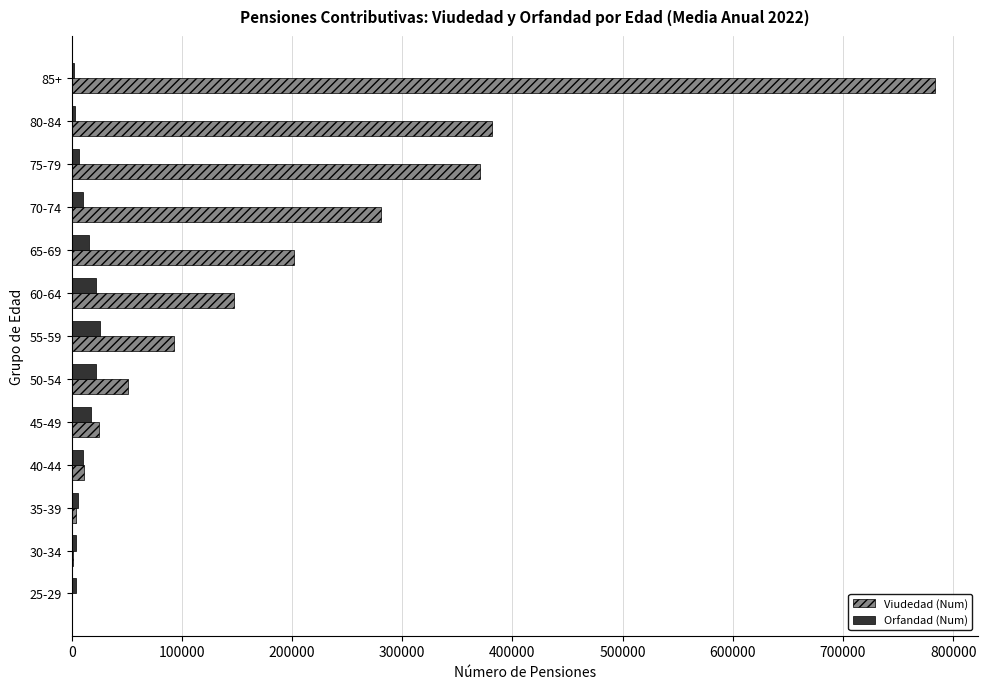

Which series has the largest total across all categories?

Viudedad (Num)